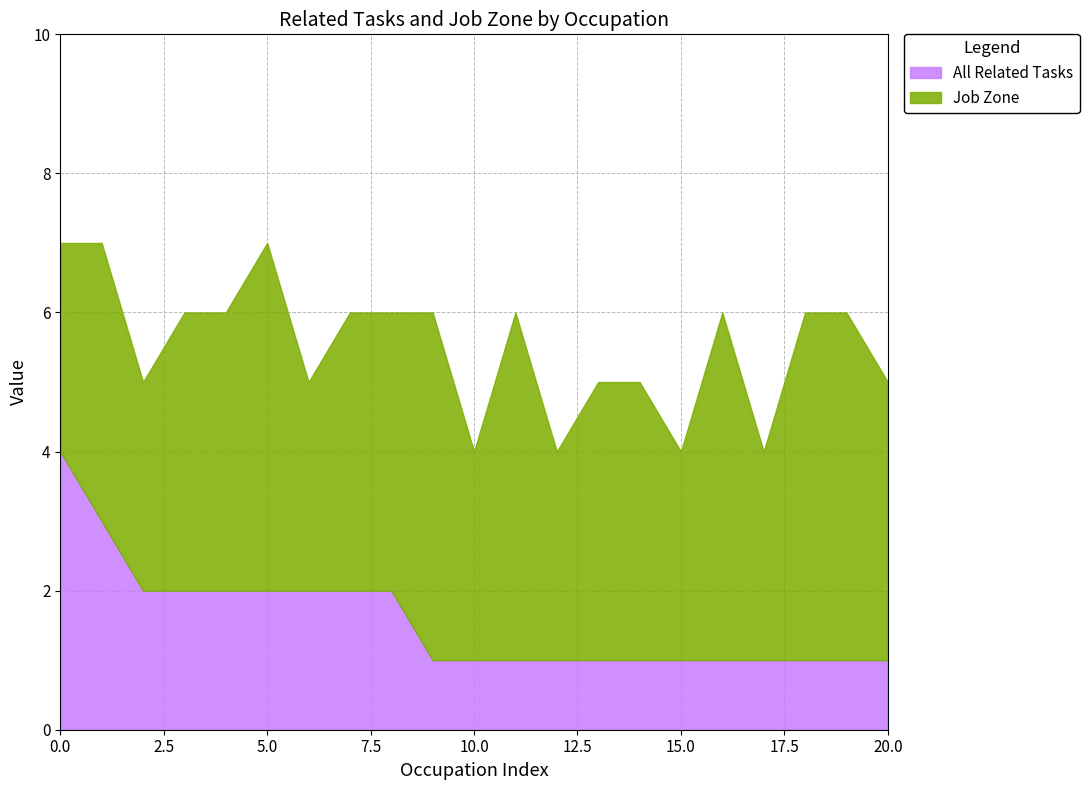

List the series in order of their peak value, lowest first.

All Related Tasks, Job Zone